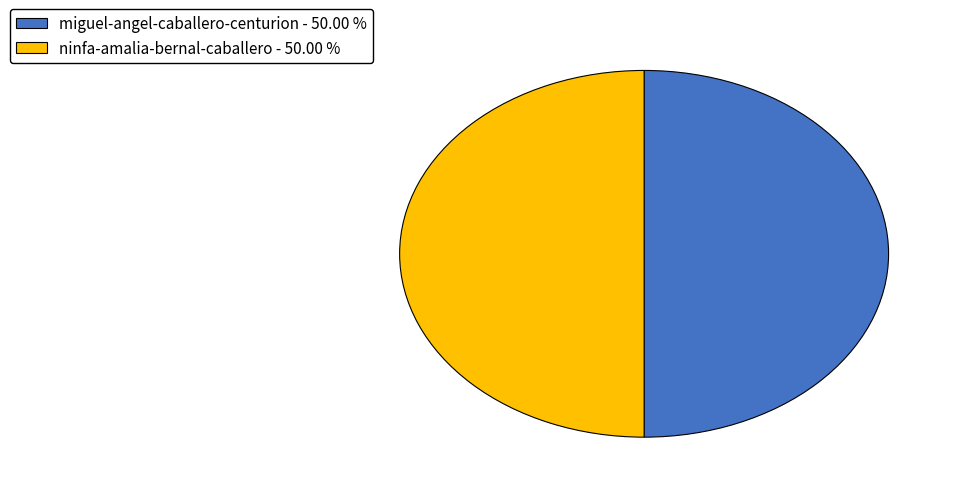

What is the ratio of the value at miguel-angel-caballero-centurion - 50.00 % to the value at ninfa-amalia-bernal-caballero - 50.00 %?

1.0